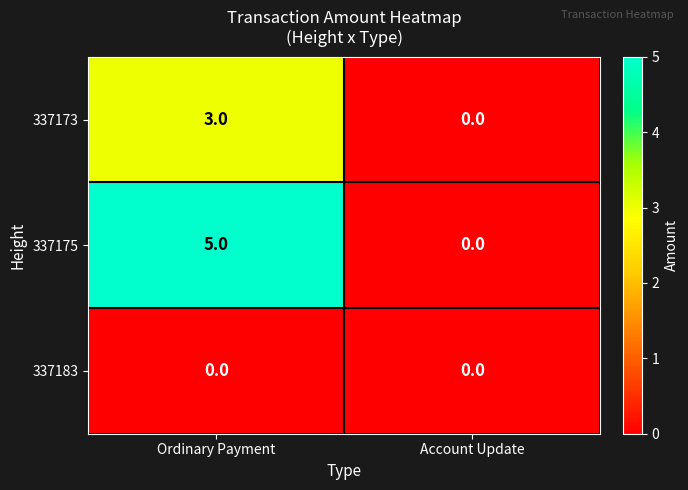

At how many categories does at least one series exceed 3?

1